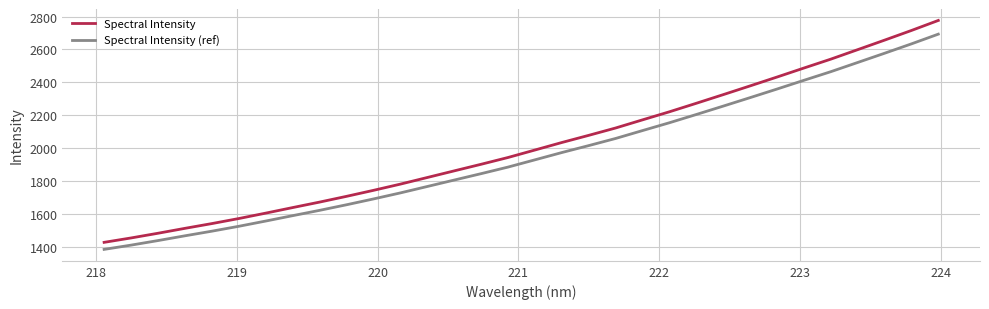

What is the maximum value for Spectral Intensity (ref)?

2693.2